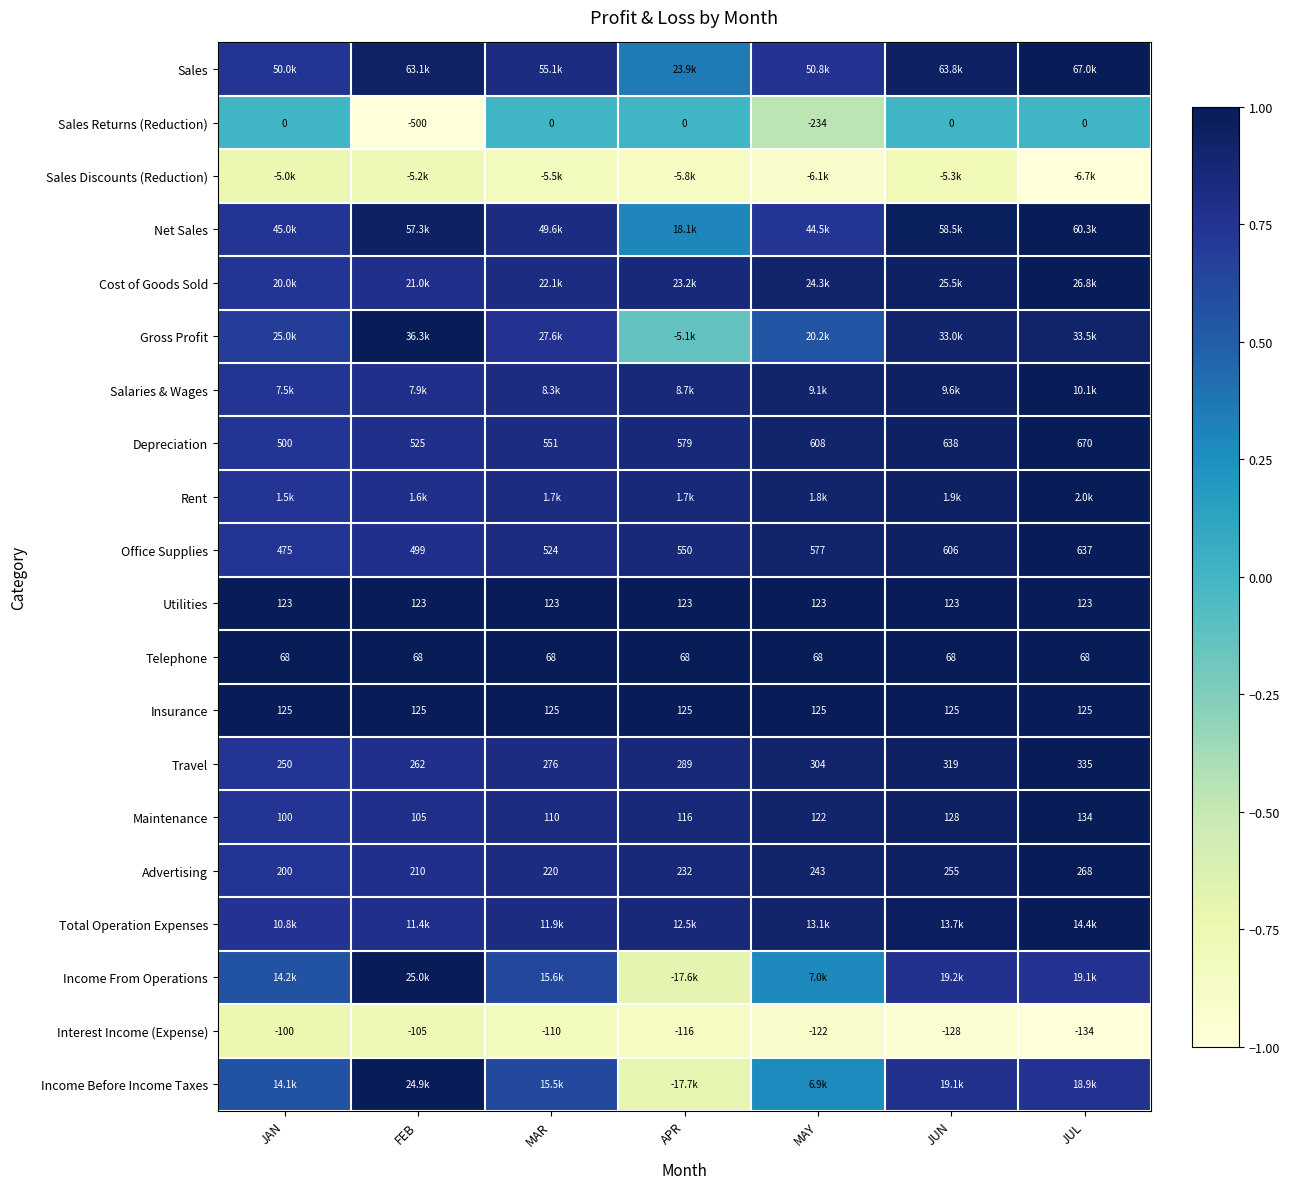

List the labels in order of Maintenance value, smallest first.

JAN, FEB, MAR, APR, MAY, JUN, JUL